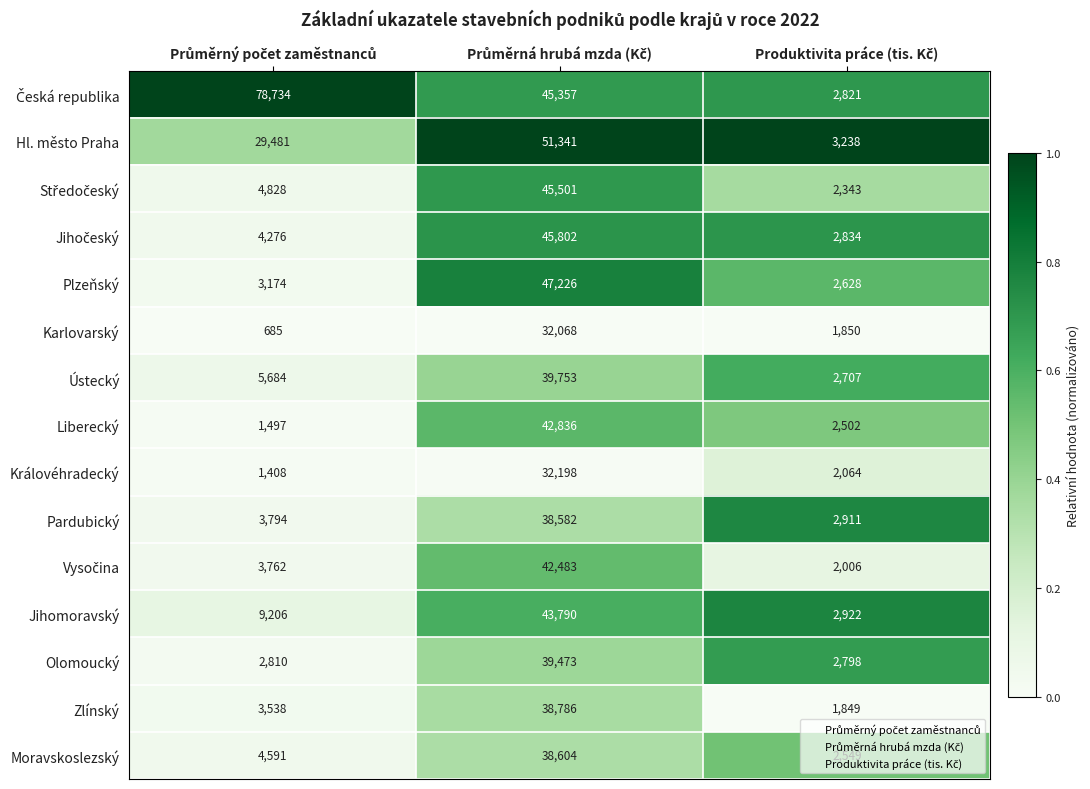

What is the smallest value displayed?

685